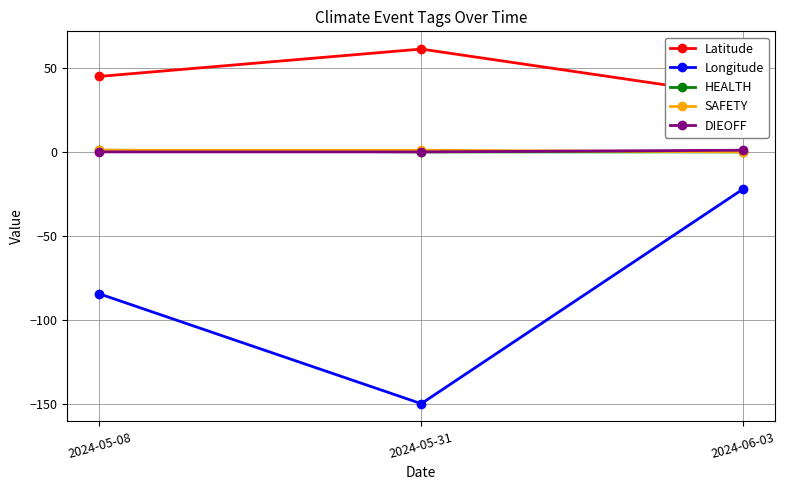

At which category is the sum across all series the highest?

2024-06-03